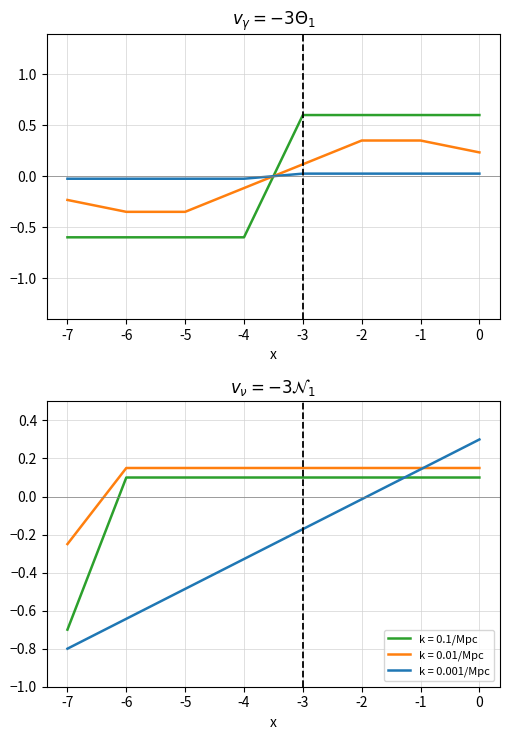

At which label does k = 0.01/Mpc reach its minimum?

-7